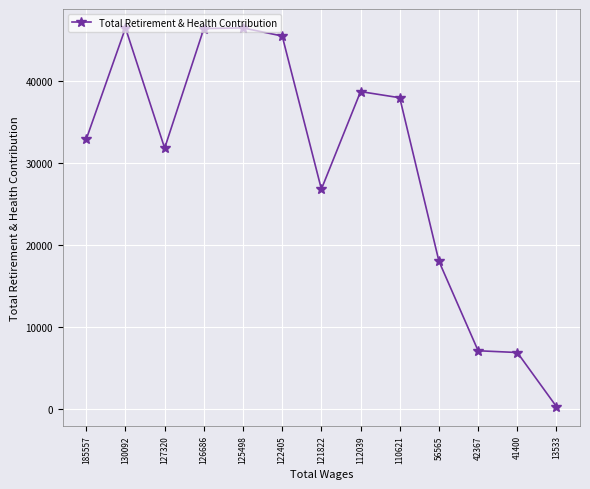

Is it true that the value at 127320 is 47533?

False